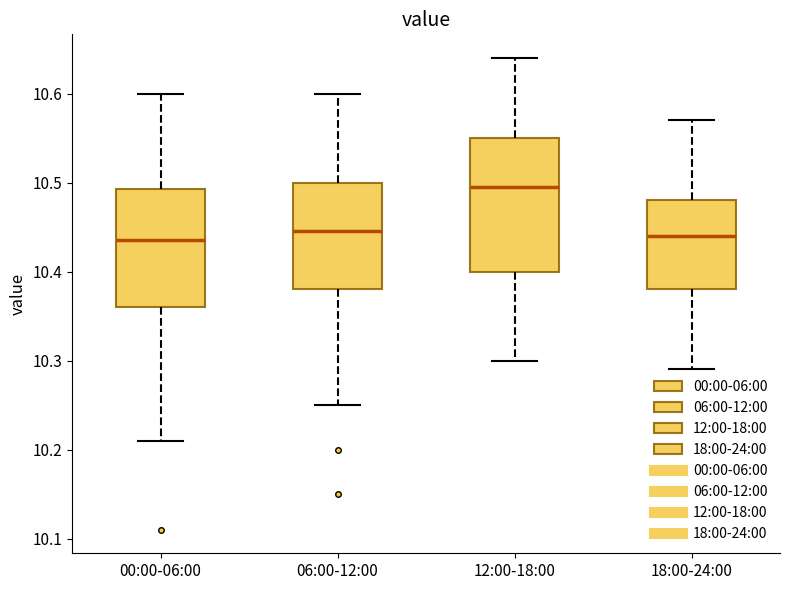

Comparing the boxes themselves (not the whiskers), which one is the tallest?

12:00-18:00